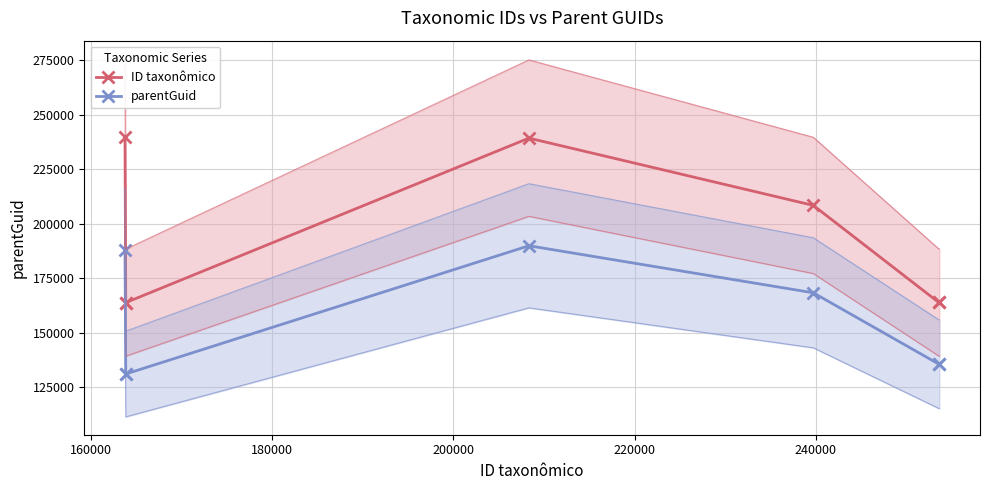

What are all the series names shown in the legend?

ID taxonômico, parentGuid